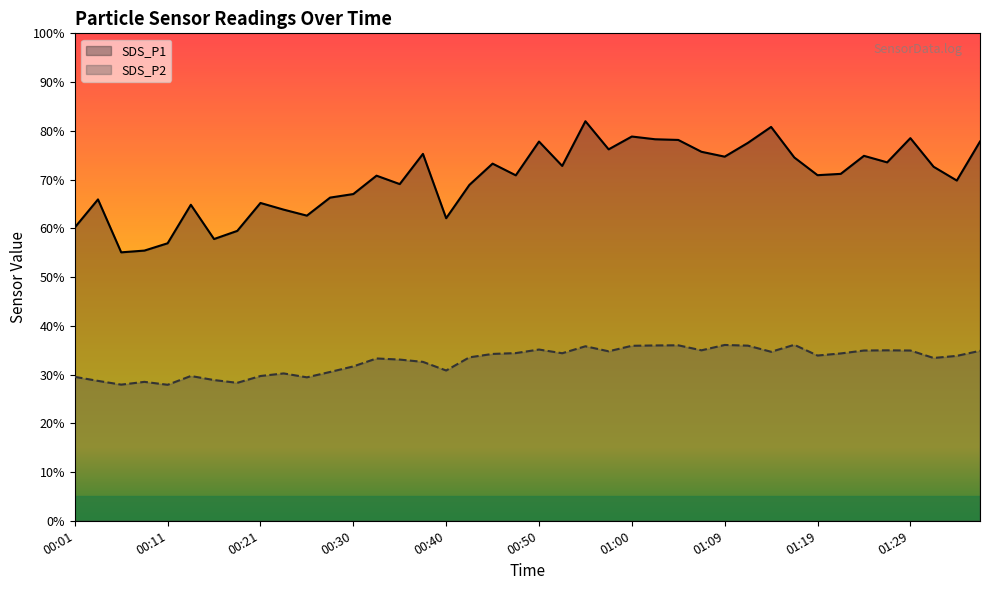

What is the minimum value shown in the chart?

27.9